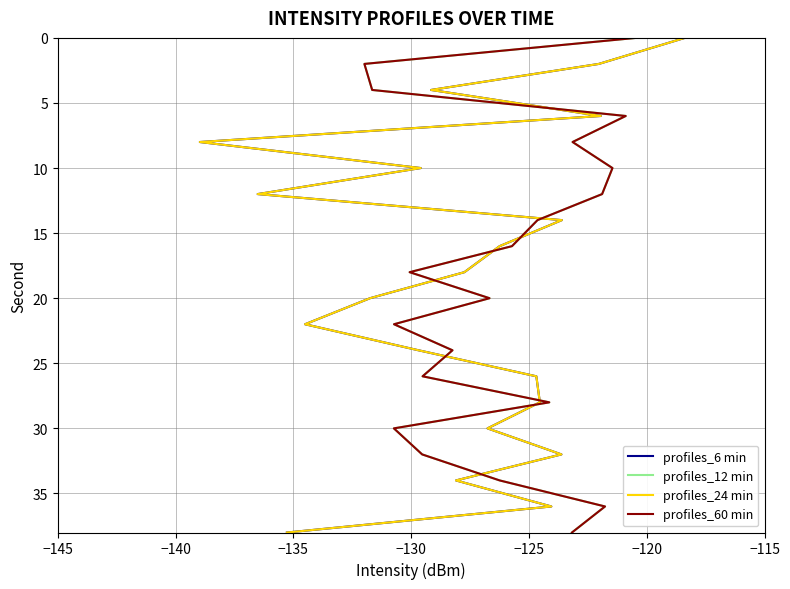

What is the maximum value shown in the chart?

38